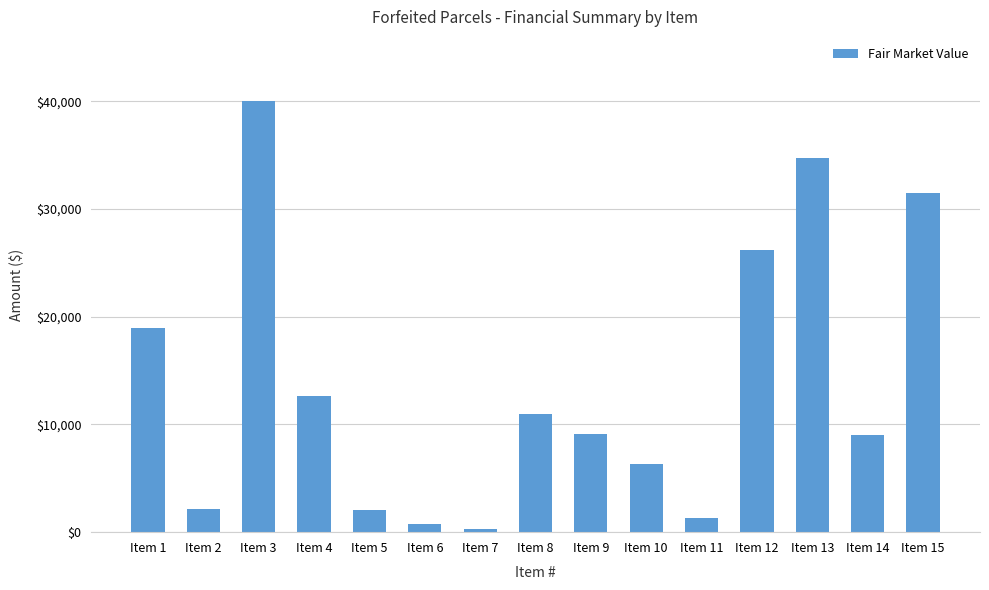

What is the smallest value displayed?

330